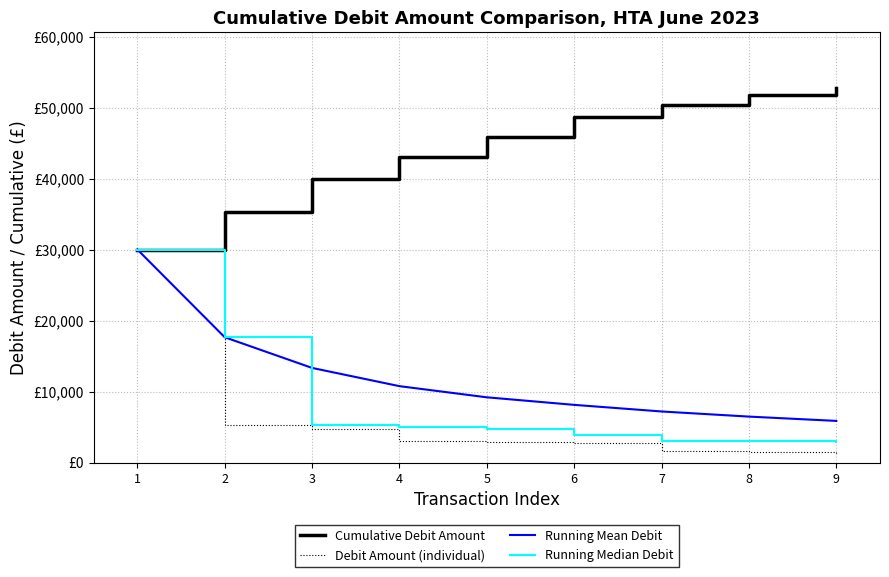

Rank the series by their maximum value, from lowest to highest.

Debit Amount (individual), Running Mean Debit, Running Median Debit, Cumulative Debit Amount